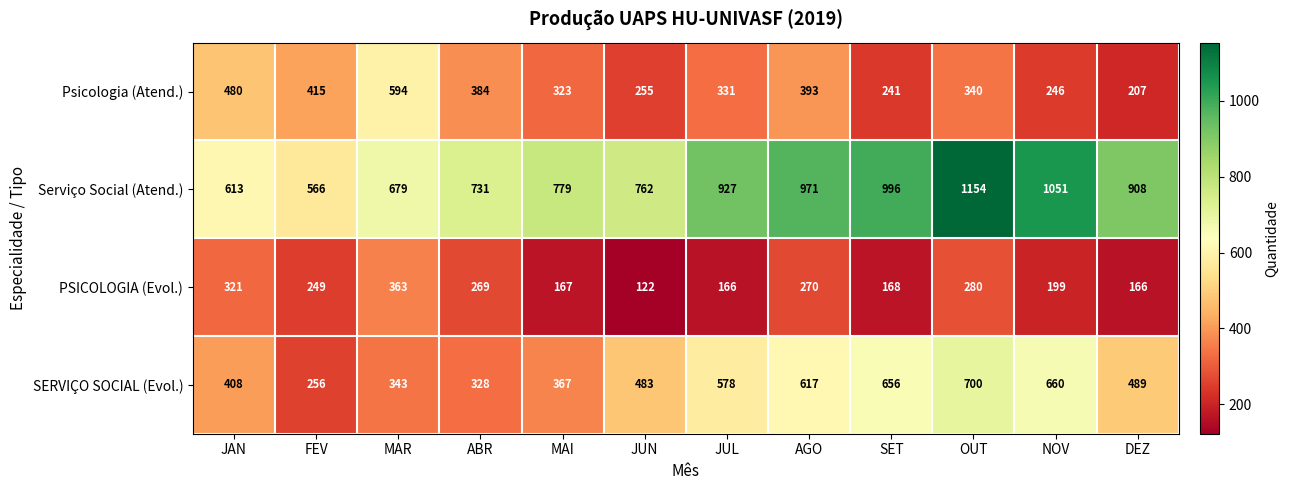

At how many categories does at least one series exceed 1020?

2